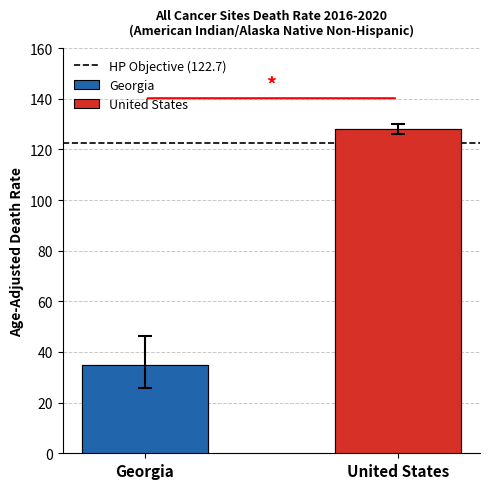

Where is the data nearest to the value 81?

Georgia